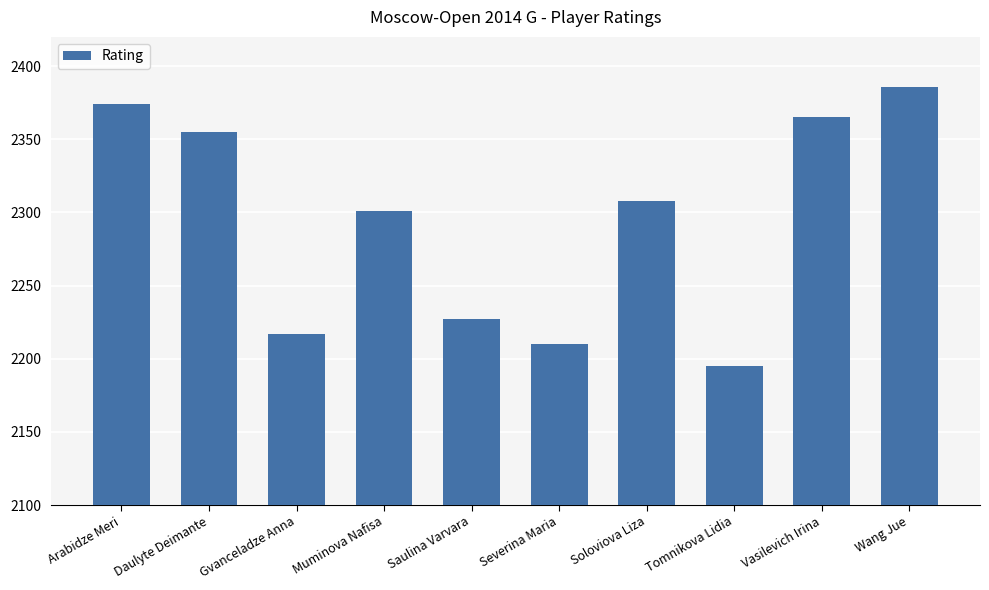

What position from the left is Arabidze Meri?

1